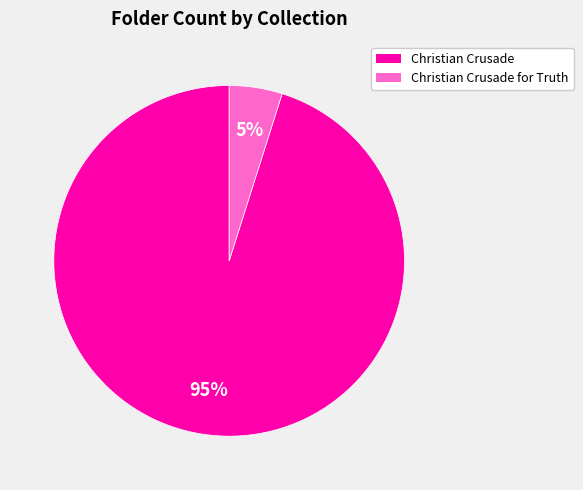

Is there a majority slice in this chart?

Yes